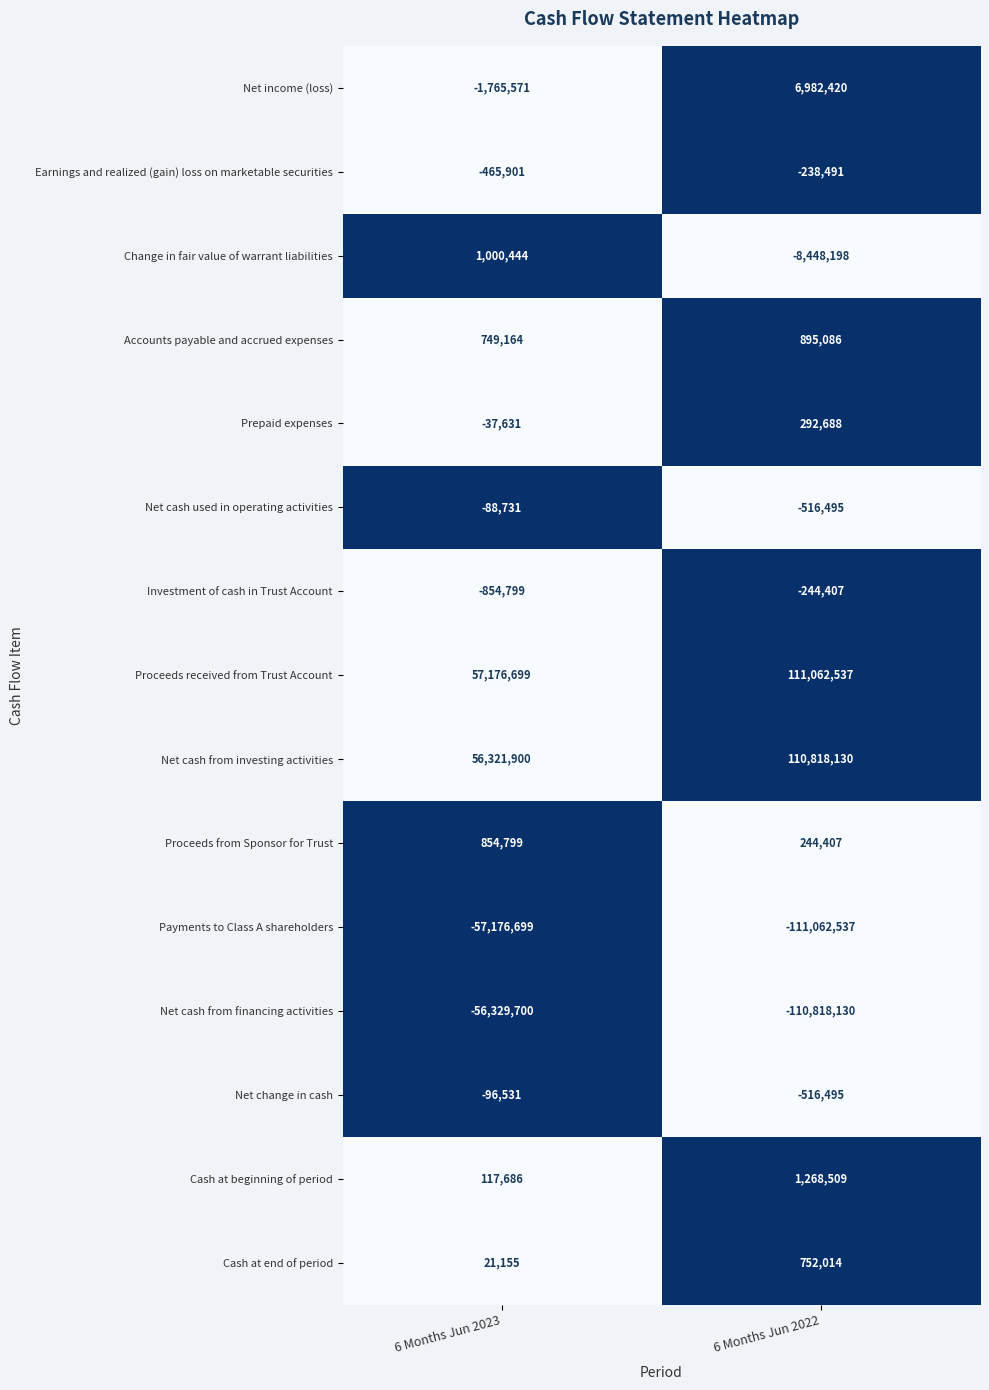

Reading right to left, extract all data points from this chart.

Net income (loss): 6 Months Jun 2022=6982420	6 Months Jun 2023=-1765571
Earnings and realized (gain) loss on marketable securities: 6 Months Jun 2022=-238491	6 Months Jun 2023=-465901
Change in fair value of warrant liabilities: 6 Months Jun 2022=-8448198	6 Months Jun 2023=1000444
Accounts payable and accrued expenses: 6 Months Jun 2022=895086	6 Months Jun 2023=749164
Prepaid expenses: 6 Months Jun 2022=292688	6 Months Jun 2023=-37631
Net cash used in operating activities: 6 Months Jun 2022=-516495	6 Months Jun 2023=-88731
Investment of cash in Trust Account: 6 Months Jun 2022=-244407	6 Months Jun 2023=-854799
Proceeds received from Trust Account: 6 Months Jun 2022=111062537	6 Months Jun 2023=57176699
Net cash from investing activities: 6 Months Jun 2022=110818130	6 Months Jun 2023=56321900
Proceeds from Sponsor for Trust: 6 Months Jun 2022=244407	6 Months Jun 2023=854799
Payments to Class A shareholders: 6 Months Jun 2022=-111062537	6 Months Jun 2023=-57176699
Net cash from financing activities: 6 Months Jun 2022=-110818130	6 Months Jun 2023=-56329700
Net change in cash: 6 Months Jun 2022=-516495	6 Months Jun 2023=-96531
Cash at beginning of period: 6 Months Jun 2022=1268509	6 Months Jun 2023=117686
Cash at end of period: 6 Months Jun 2022=752014	6 Months Jun 2023=21155